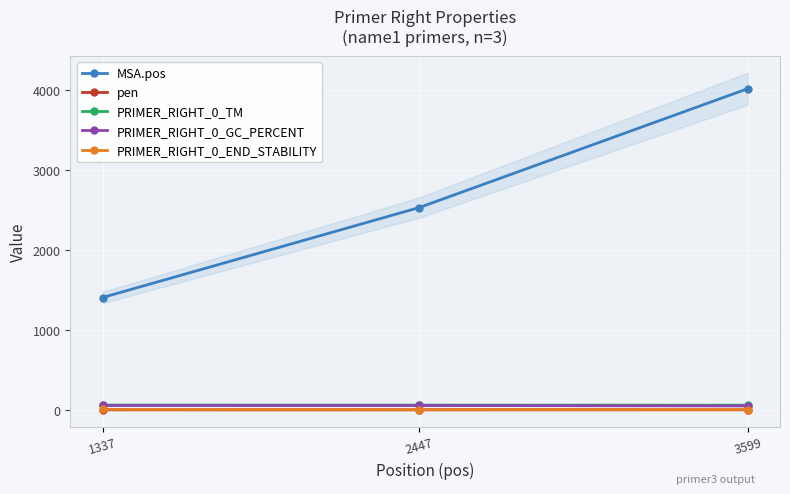

What value does the MSA.pos series have at 3599?

4022.0